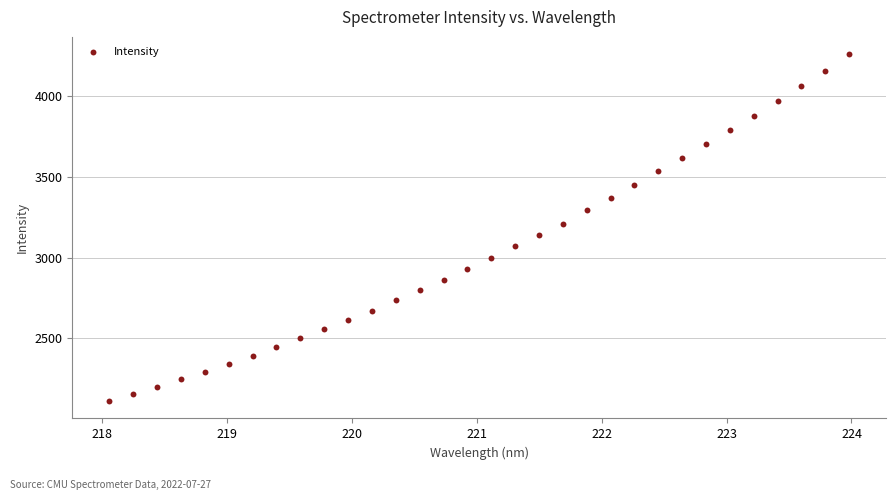

What is the range of X values (max minus min)?

5.9